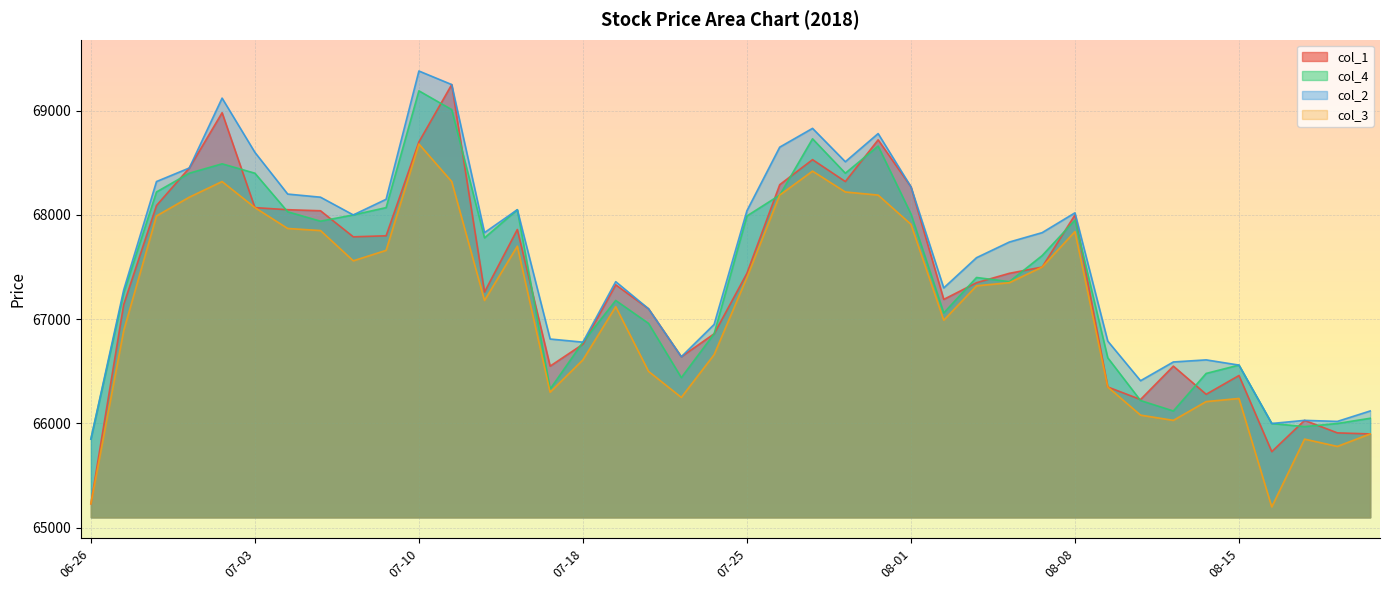

Which series has the largest total across all categories?

col_2